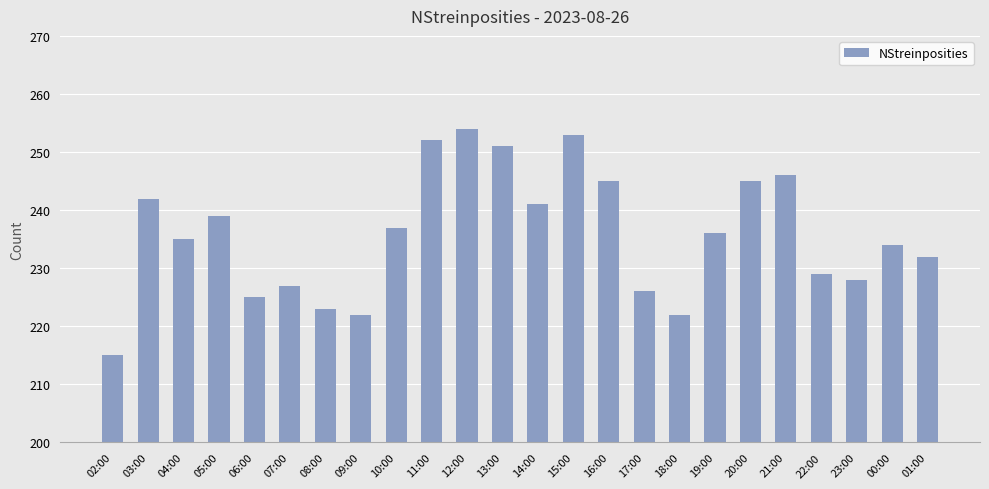

Are the bars grouped side by side (vs. stacked)?

No